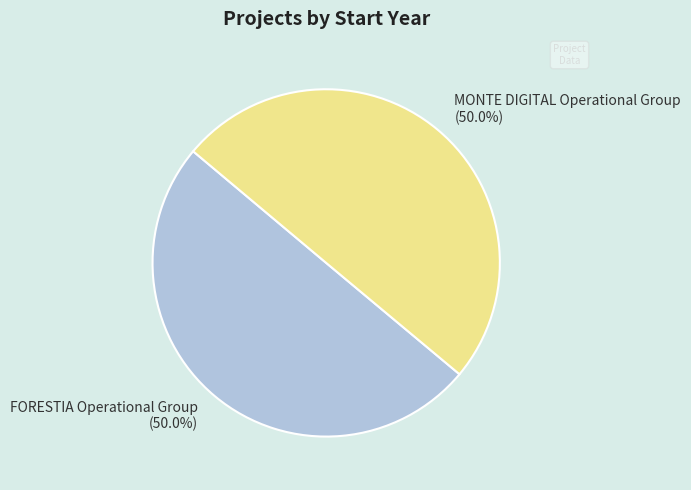

To the nearest percent, what percentage of the pie is FORESTIA Operational Group?

50%